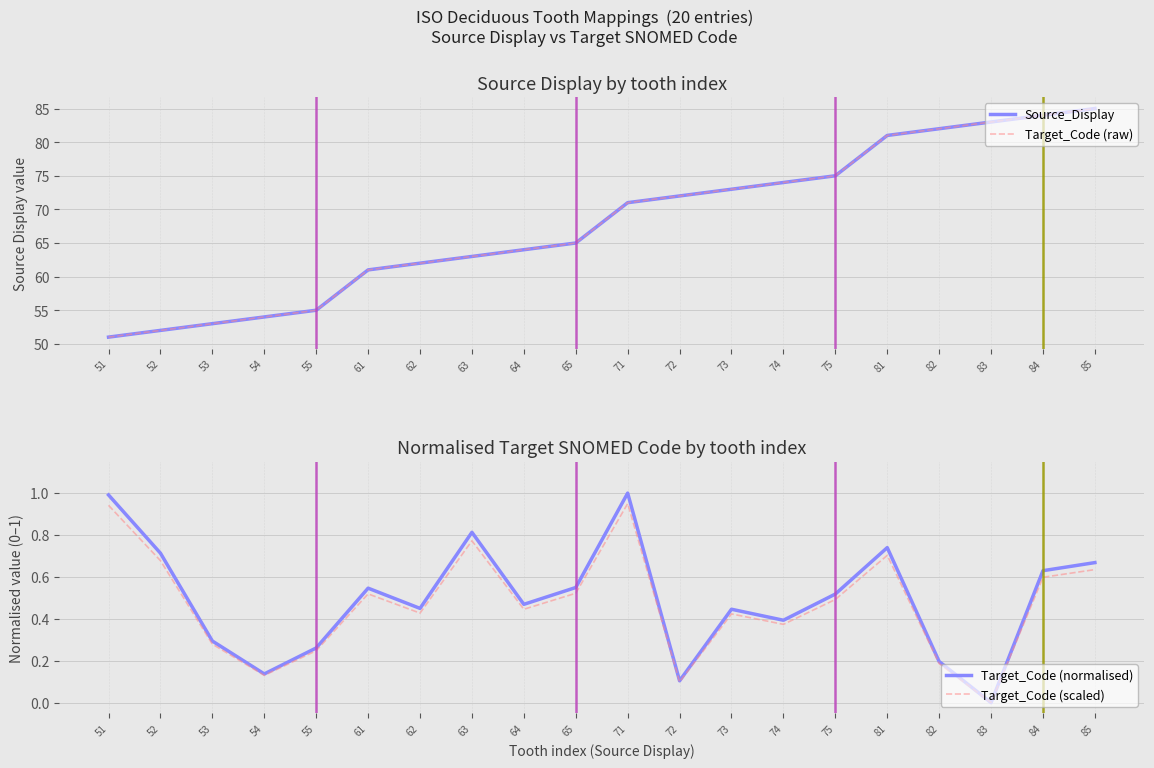

Is it true that Target_Code (scaled) equals 0.9 at 85?

False